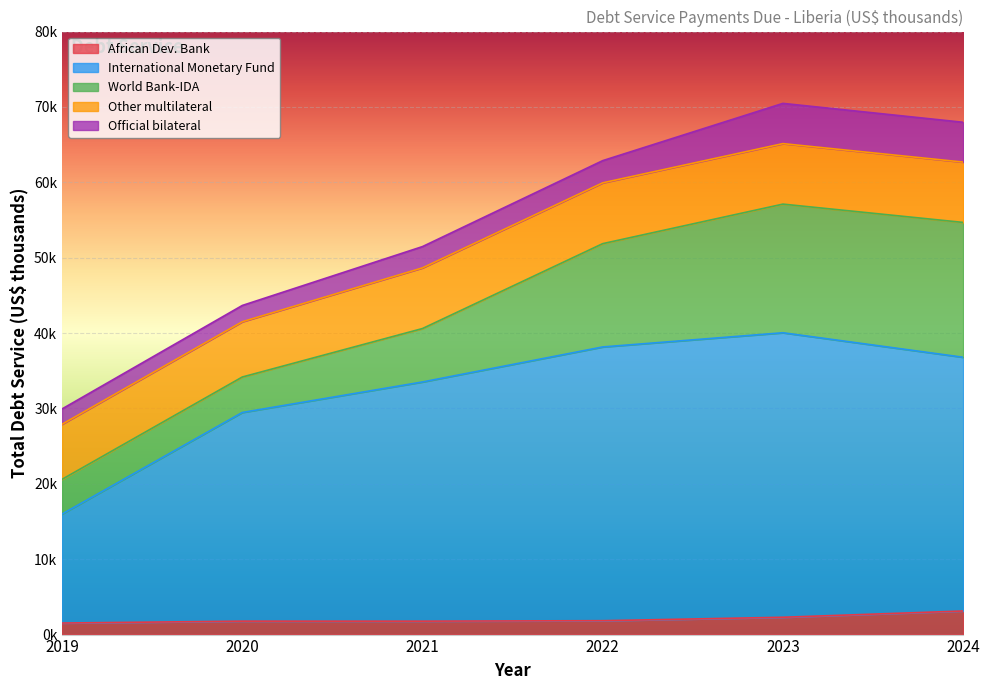

Does the chart display data point markers on the line(s)?

No